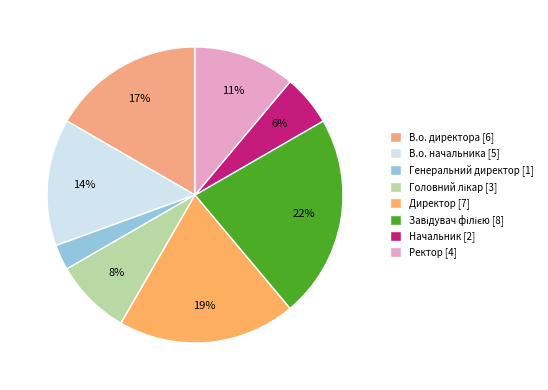

How many segments does this pie chart have?

8